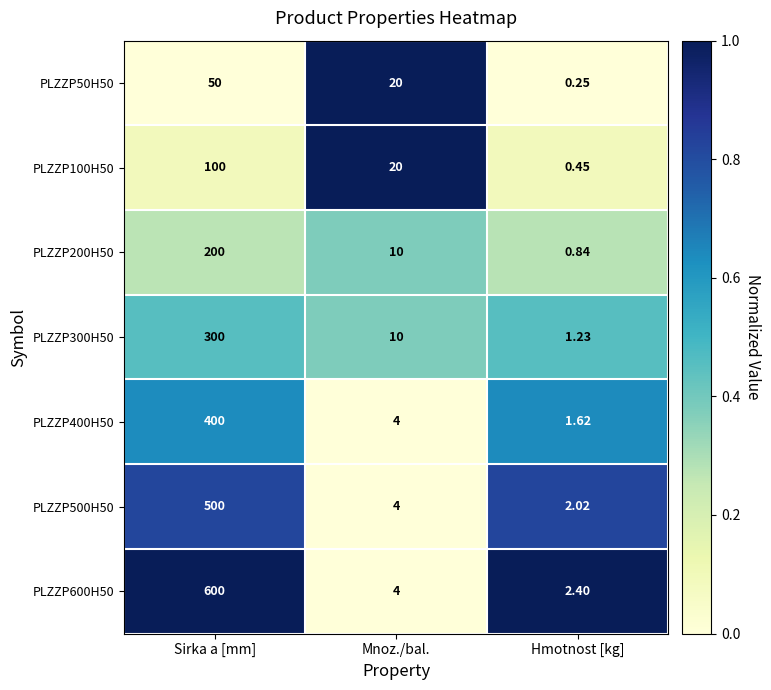

At which label does PLZZP200H50 first exceed 10?

Sirka a [mm]